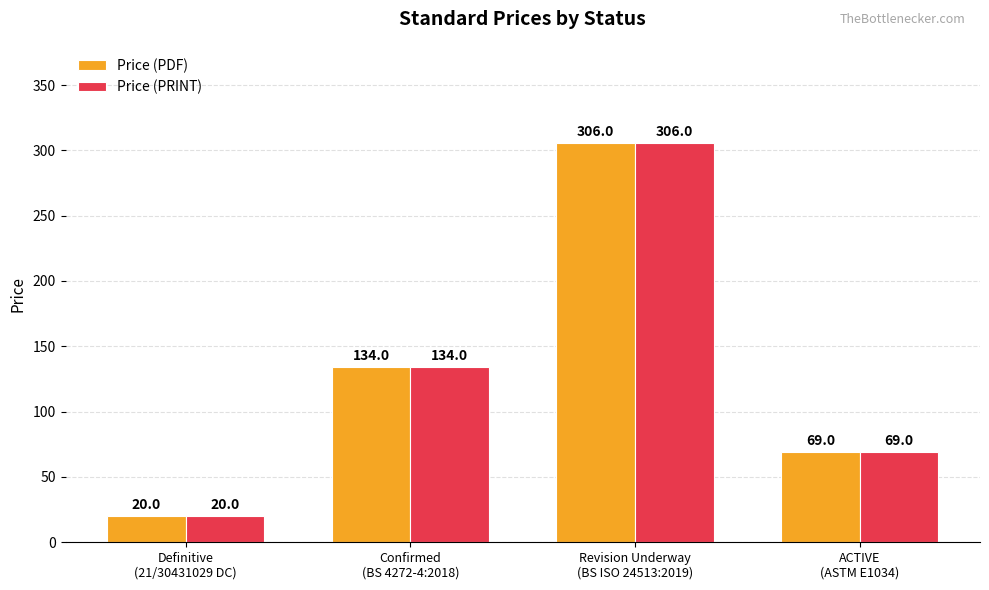

What is the value of the Price (PRINT) bar at the 3rd from the left?

306